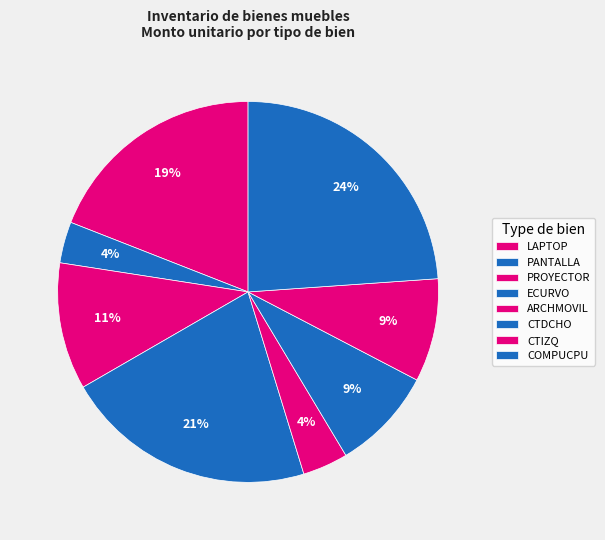

Which slice is the smallest?

ARCHMOVIL